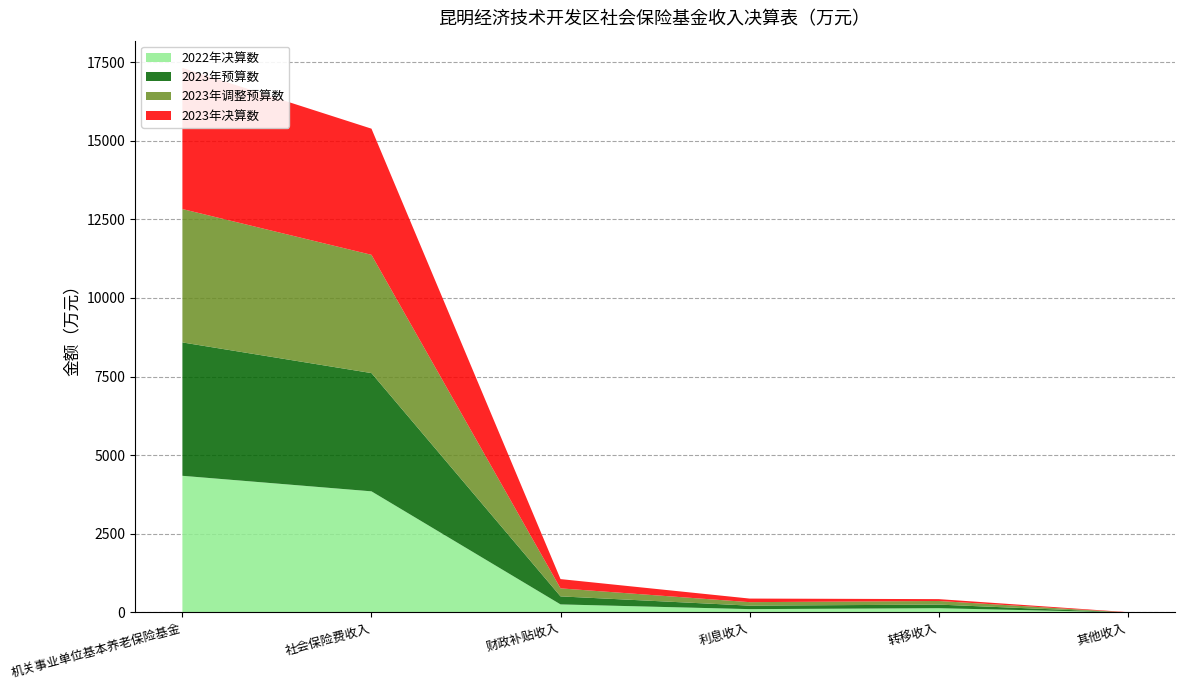

Reading right to left, transcribe all the data shown in this chart.

2022年决算数: 0	134	105	255	3851	4345
2023年预算数: 0	115	111	255	3761	4242
2023年调整预算数: 0	115	111	255	3761	4242
2023年决算数: 9	59	114	295	4012	4489